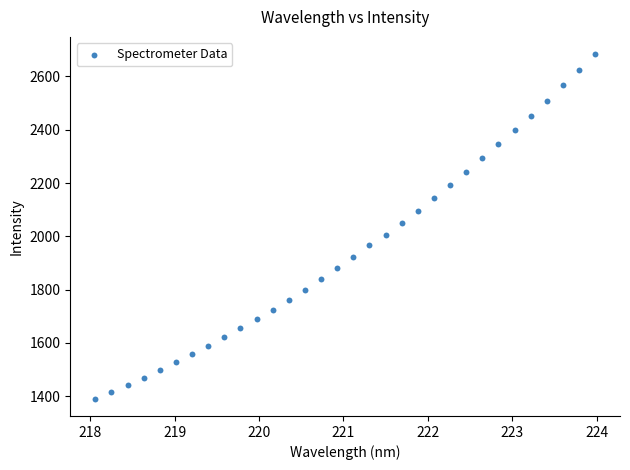

What is the range of X values (max minus min)?

5.9